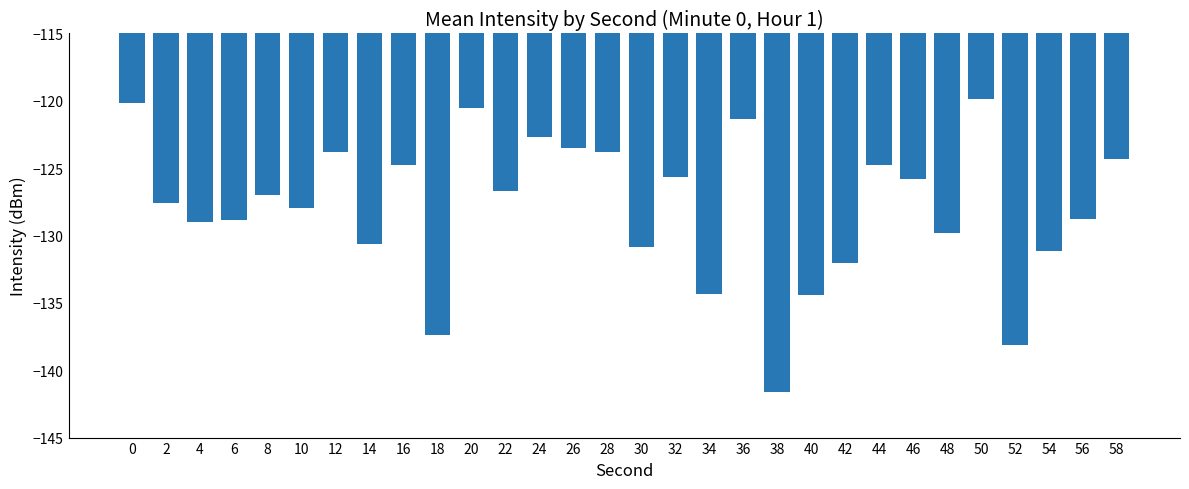

Does the chart contain any negative values?

Yes